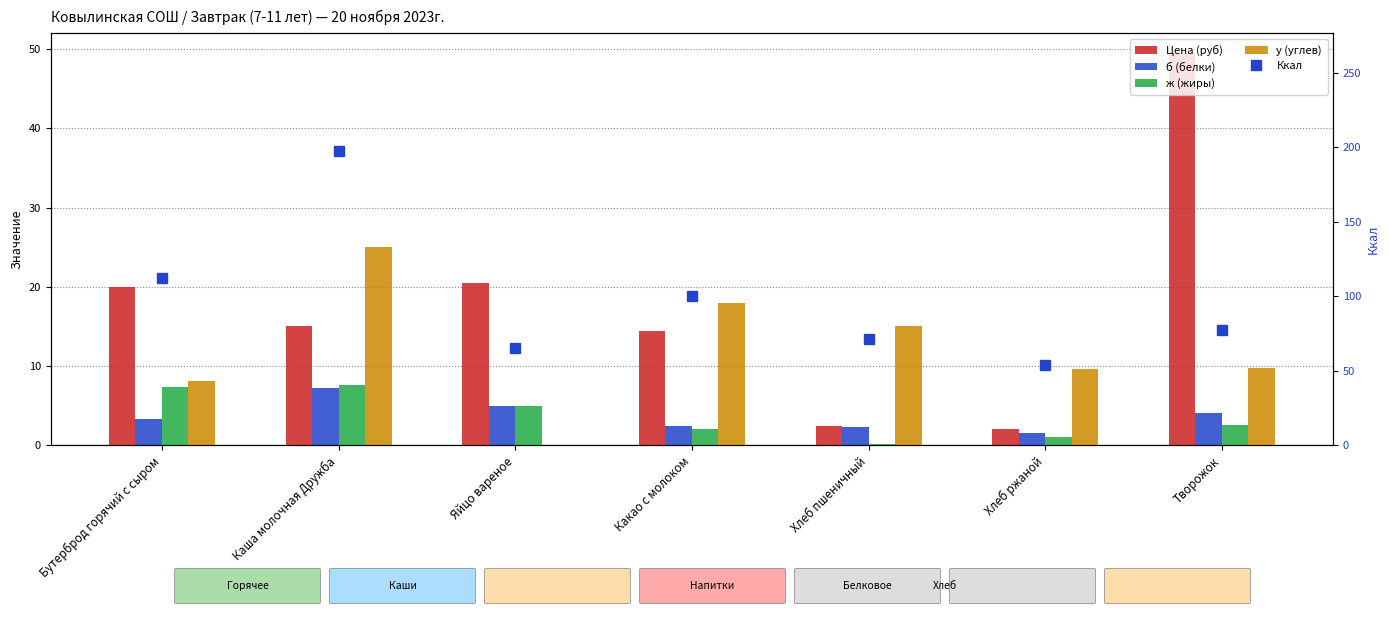

What is the difference between the maximum and minimum values in the б (белки) series?

5.7